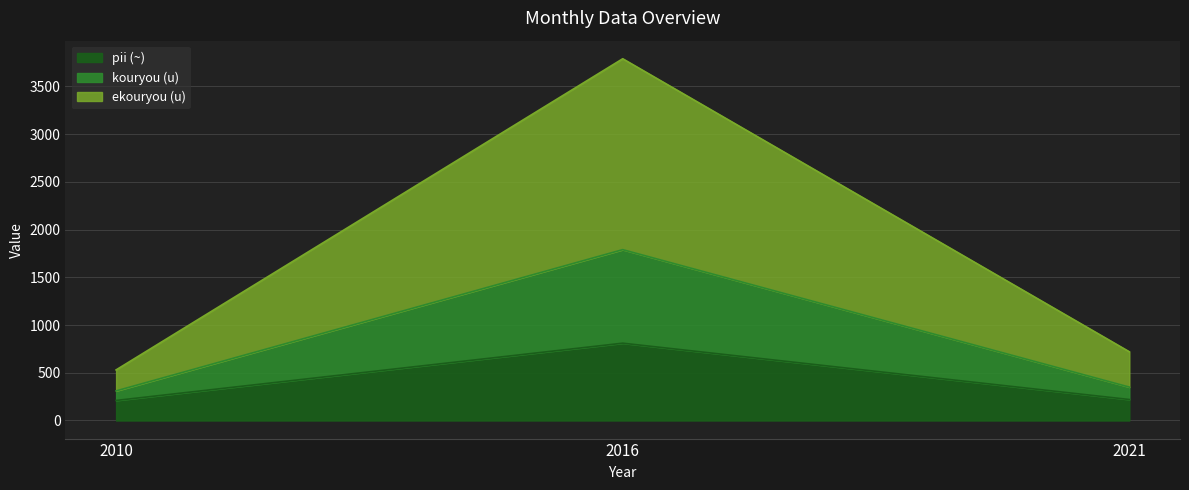

At how many categories does at least one series exceed 2660?

1